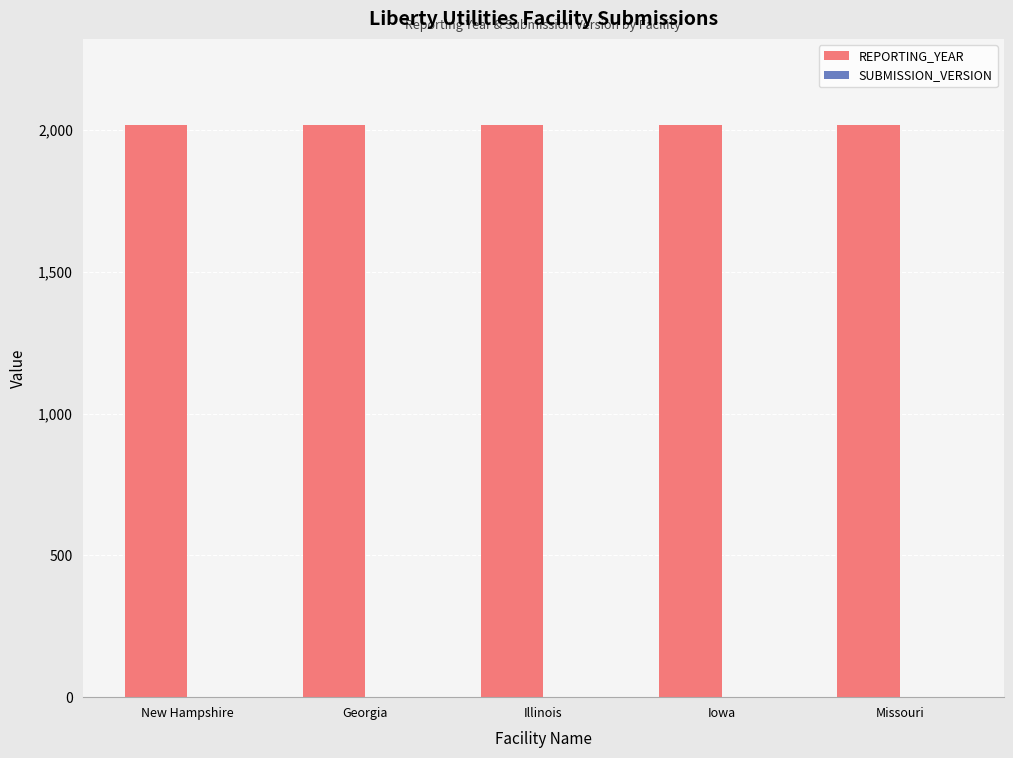

True or false: REPORTING_YEAR has a value of 2018 at Missouri.

True